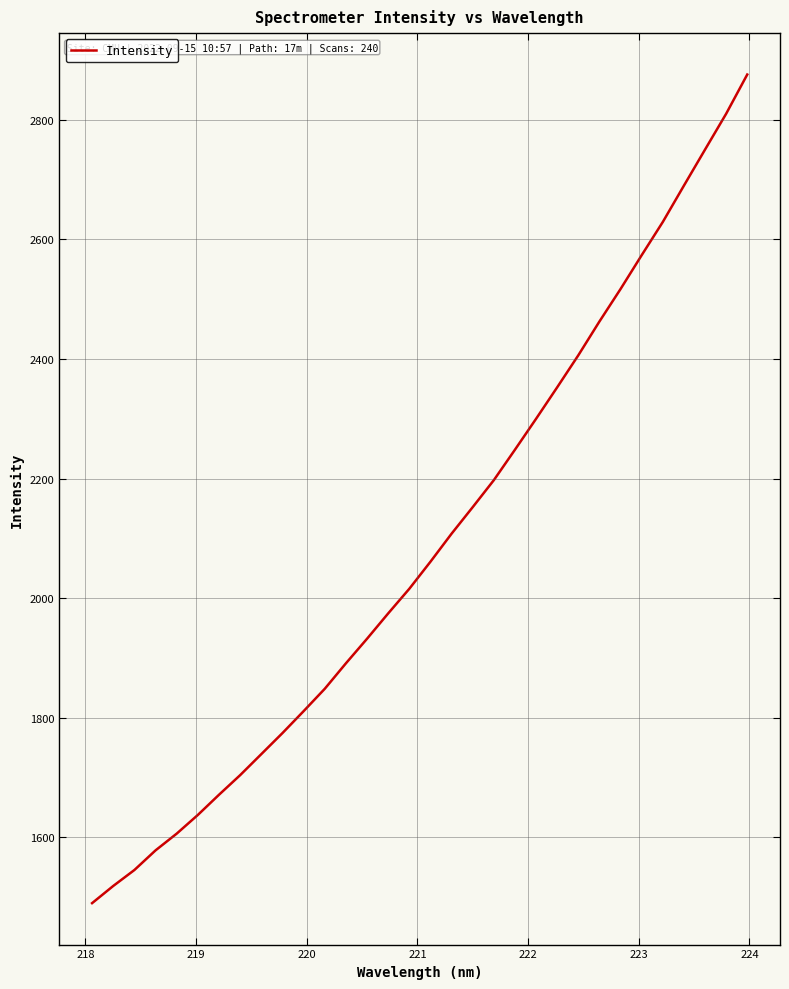

What is the sum of all values?

66870.9